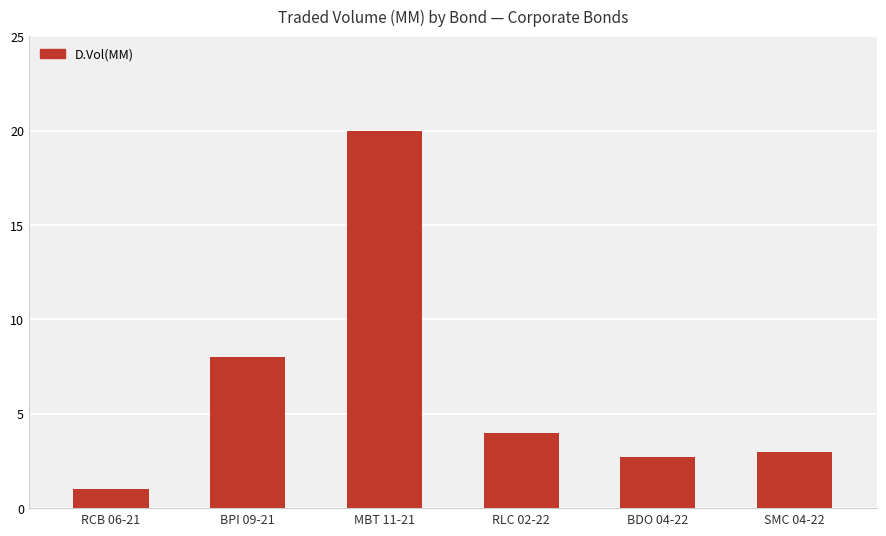

How many values are below 4?

3